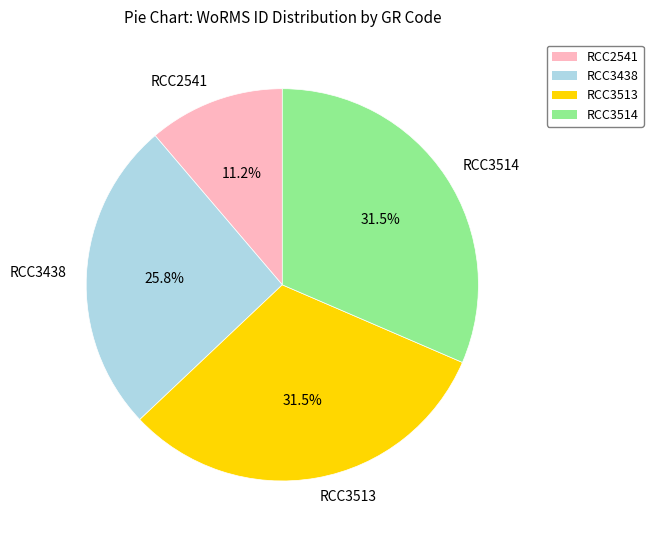

The RCC2541 slice represents 1% of the pie. True or false?

False